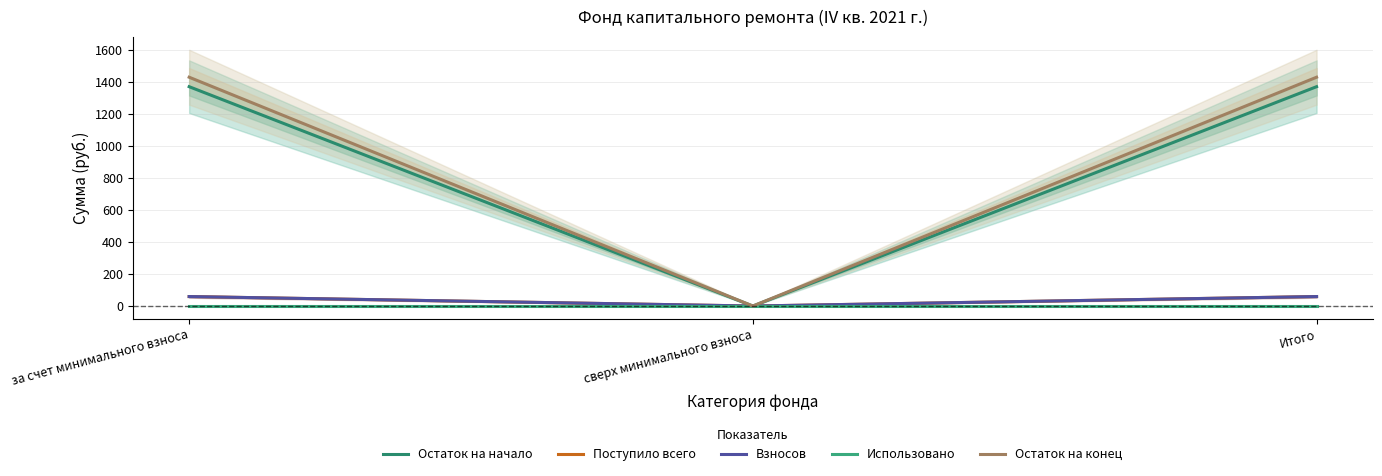

Where is Остаток на начало nearest to the value 685?

сверх минимального взноса